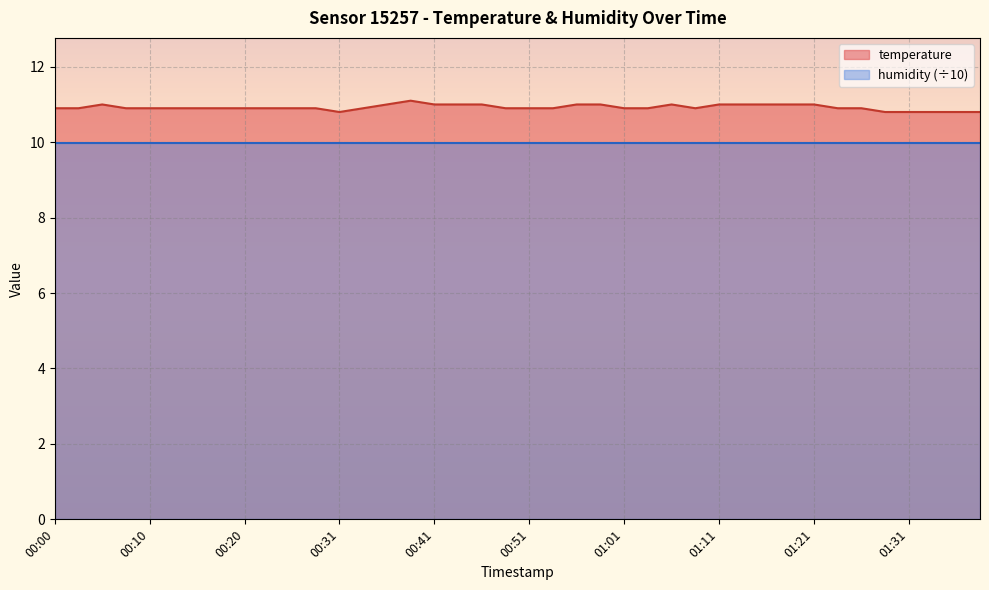

Count the values in the range 10 to 11.

39